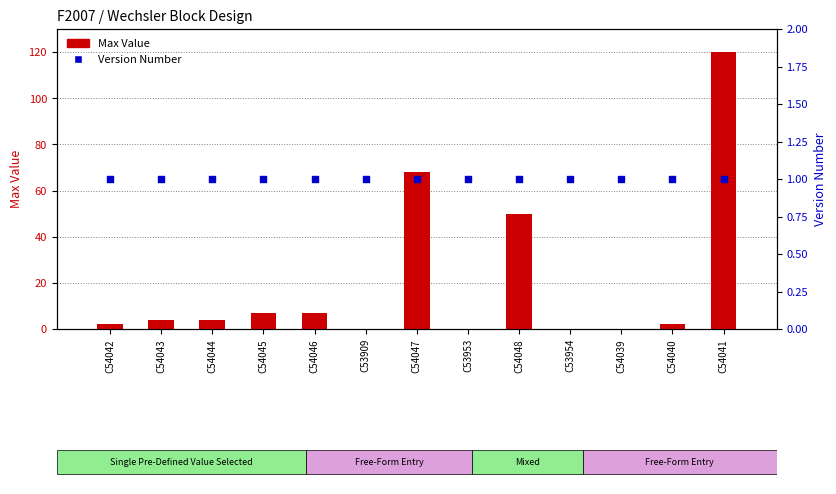

Is the value of Max Value at C53909 greater than the value of Version Number at C54046?

No